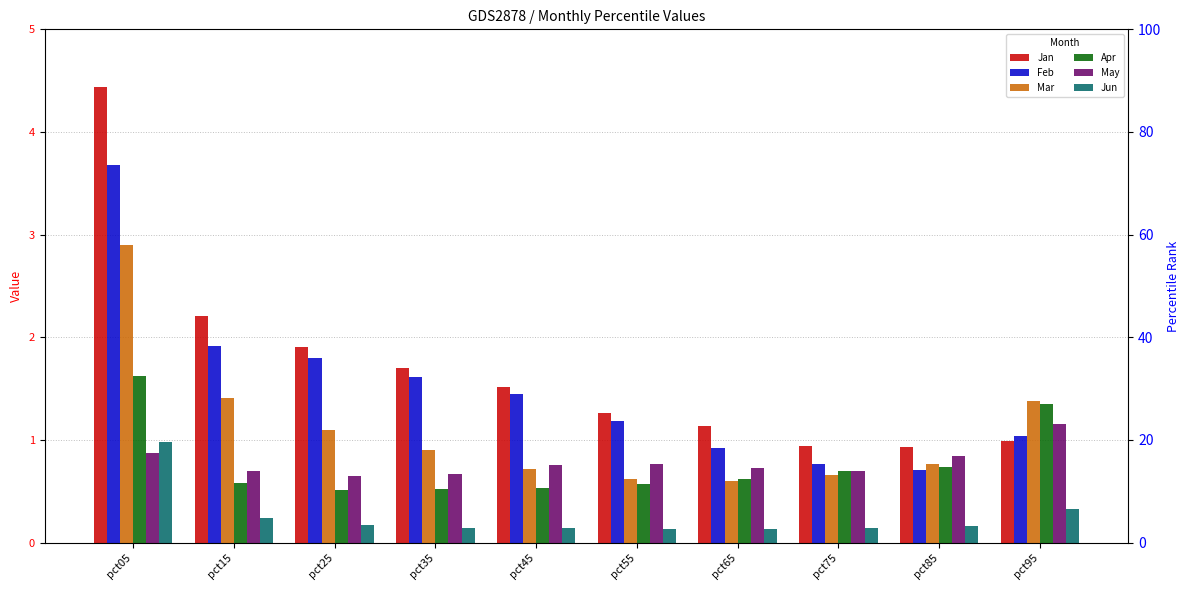

What is the difference between the second highest and second lowest values in the Feb series?

1.2